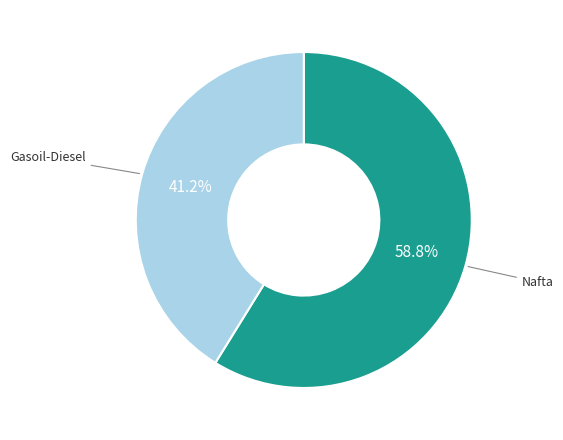

Does any single category account for the majority?

Yes